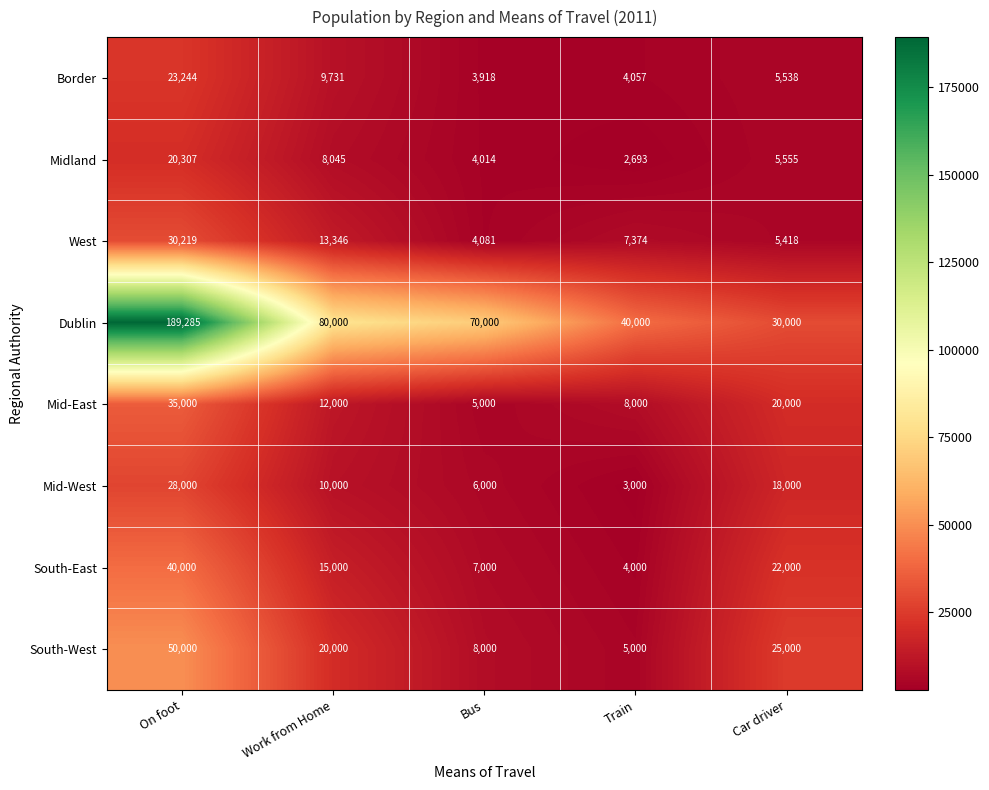

Which series changed the most between Work from Home and Train?

Dublin